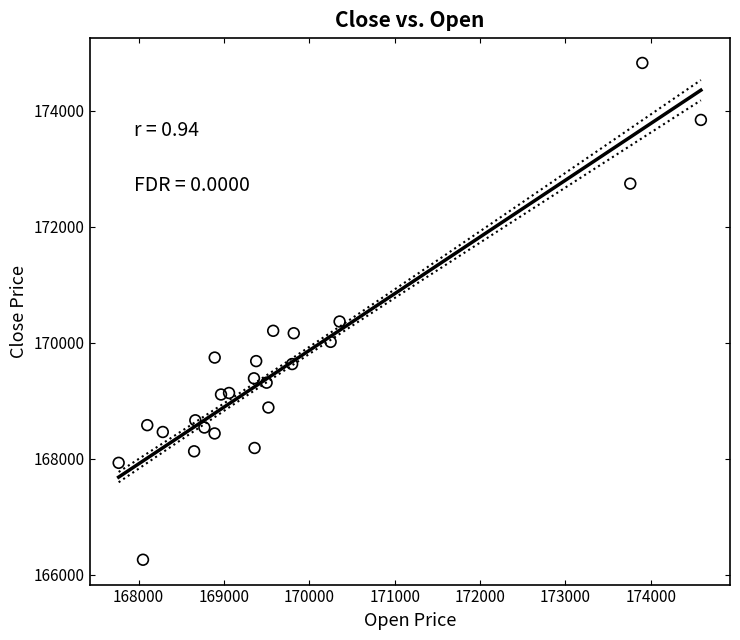

What Y value in the scatter plot is closest to 170542?

170367